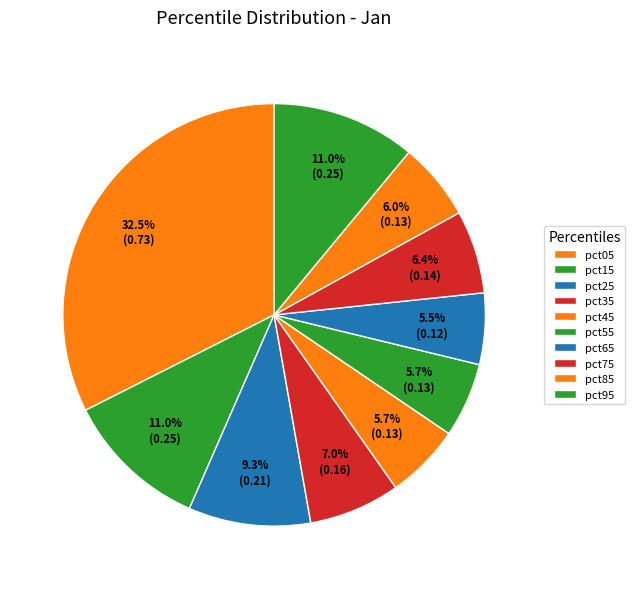

What is the smallest slice in the pie chart?

pct65